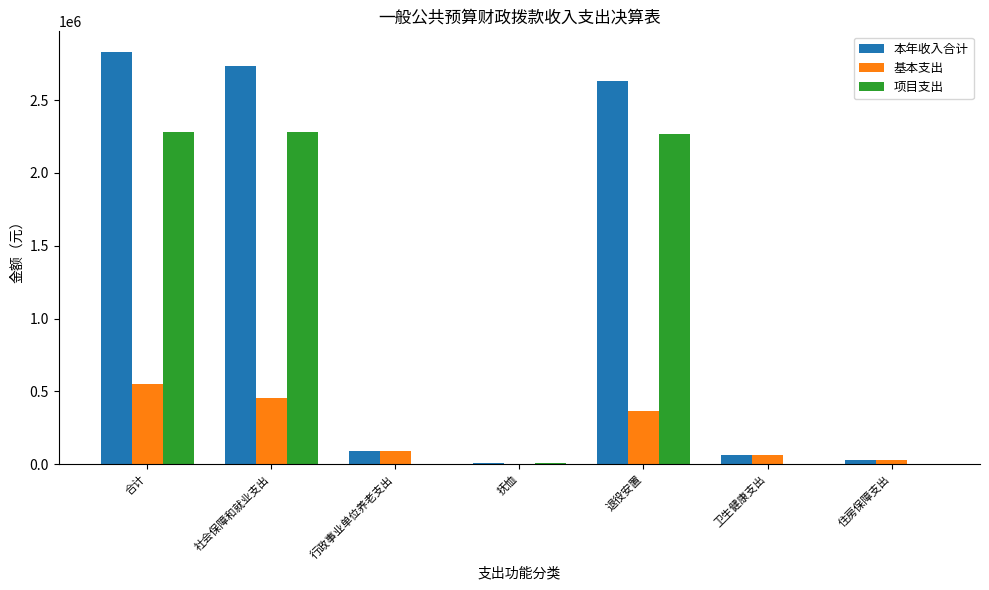

At which label is 基本支出 closest to 275863?

退役安置